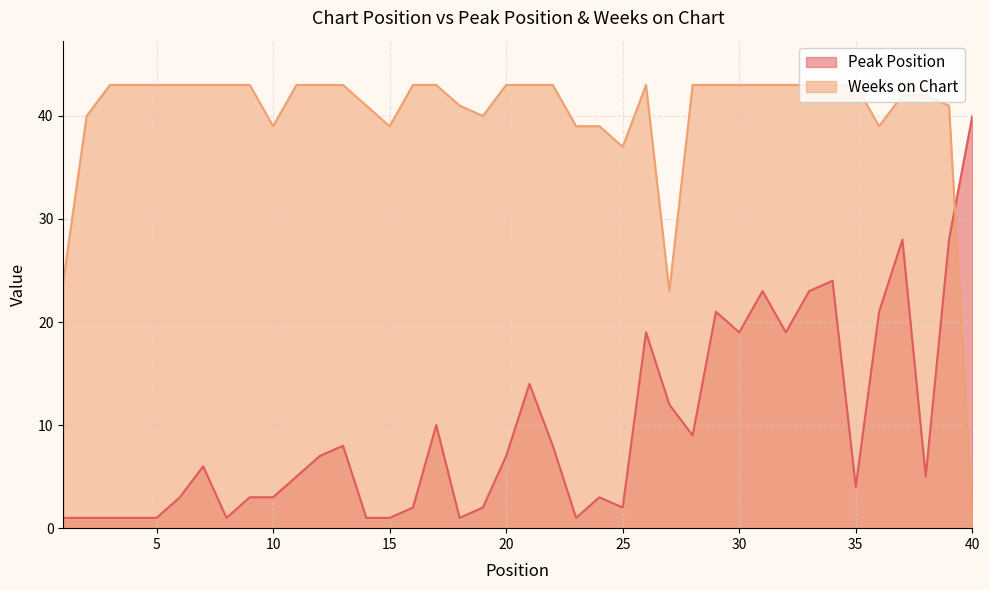

Where is Weeks on Chart nearest to the value 22?

27